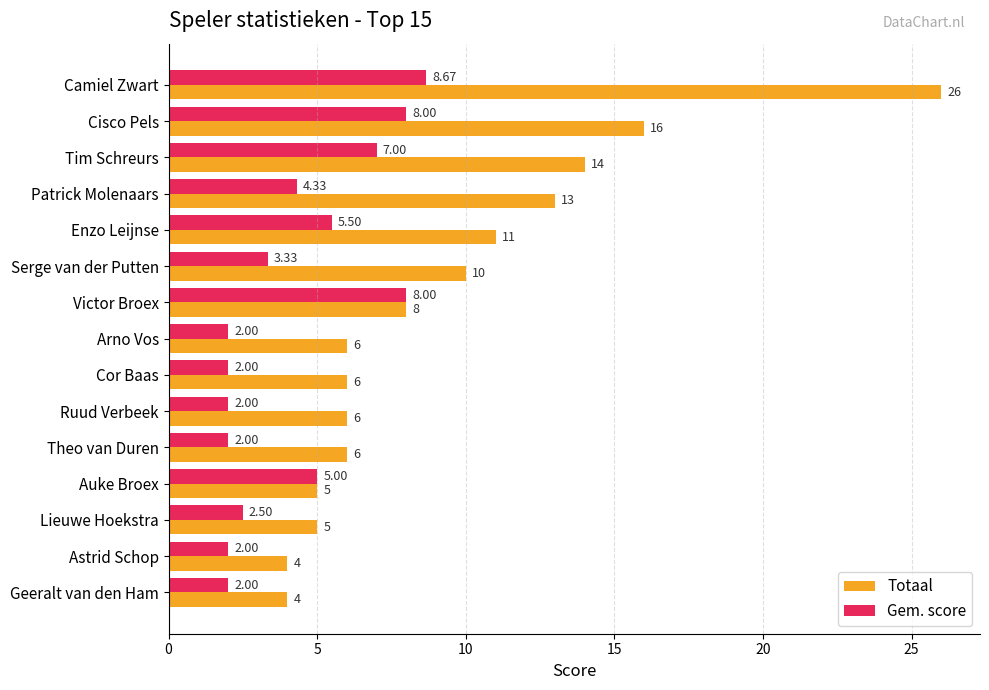

At which label is Gem. score closest to 5?

Auke Broex